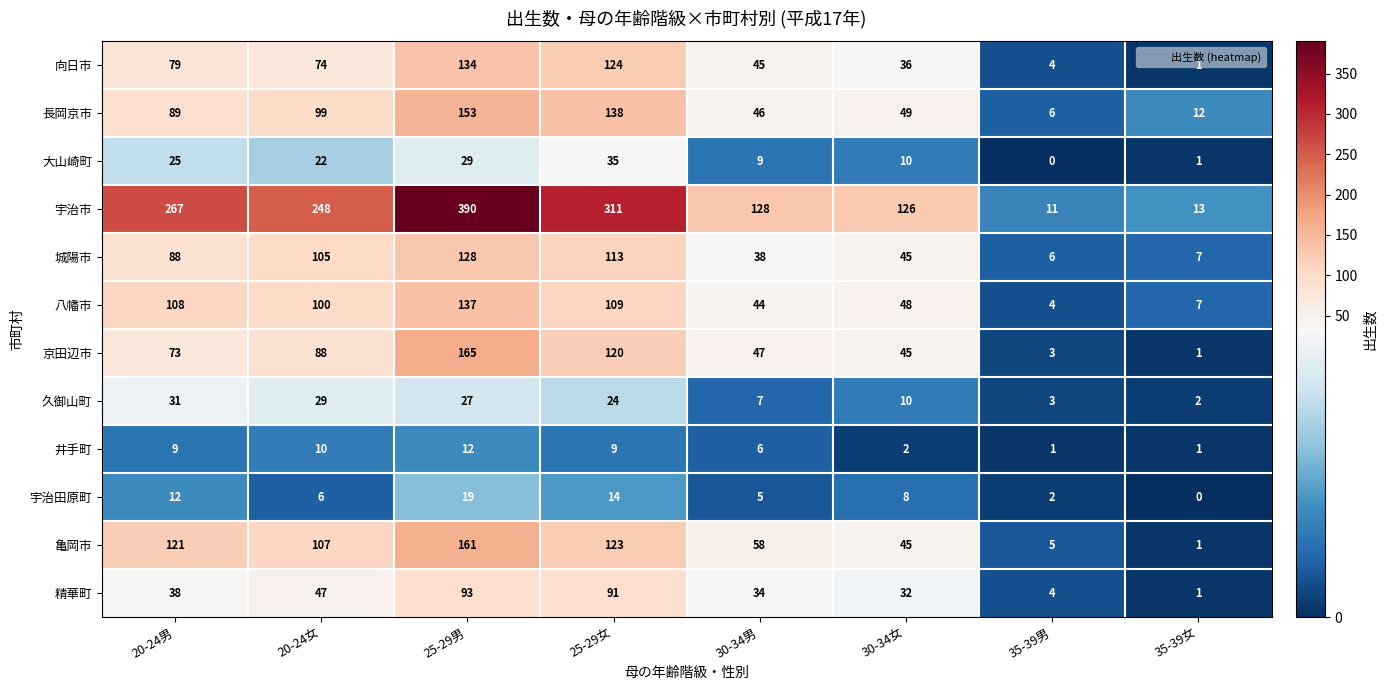

Is it true that 長岡京市 equals 205 at 25-29女?

False